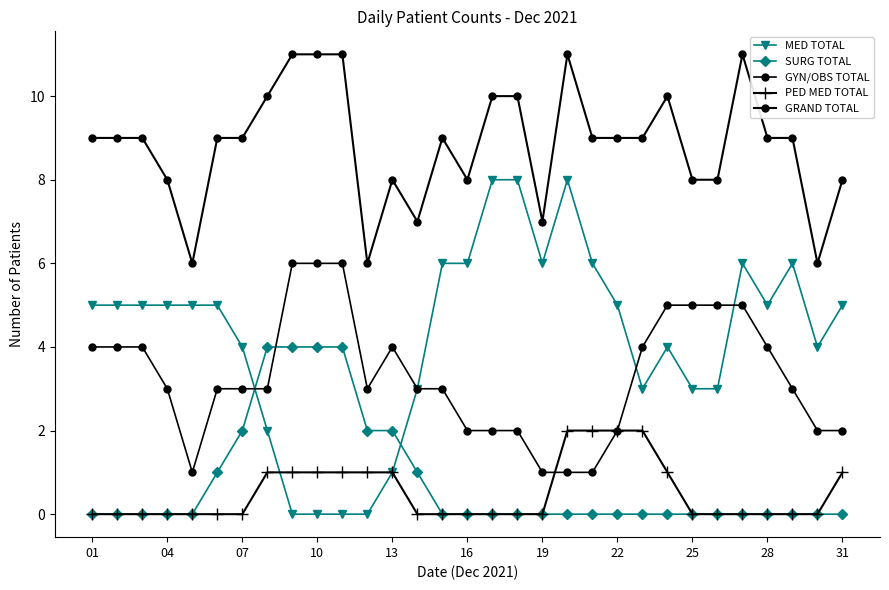

How many times do GYN/OBS TOTAL and SURG TOTAL cross each other?

2